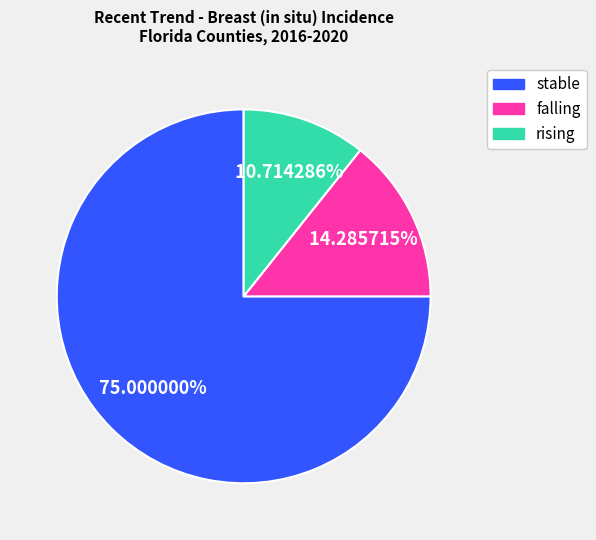

To the nearest percent, what is the average slice percentage?

33%